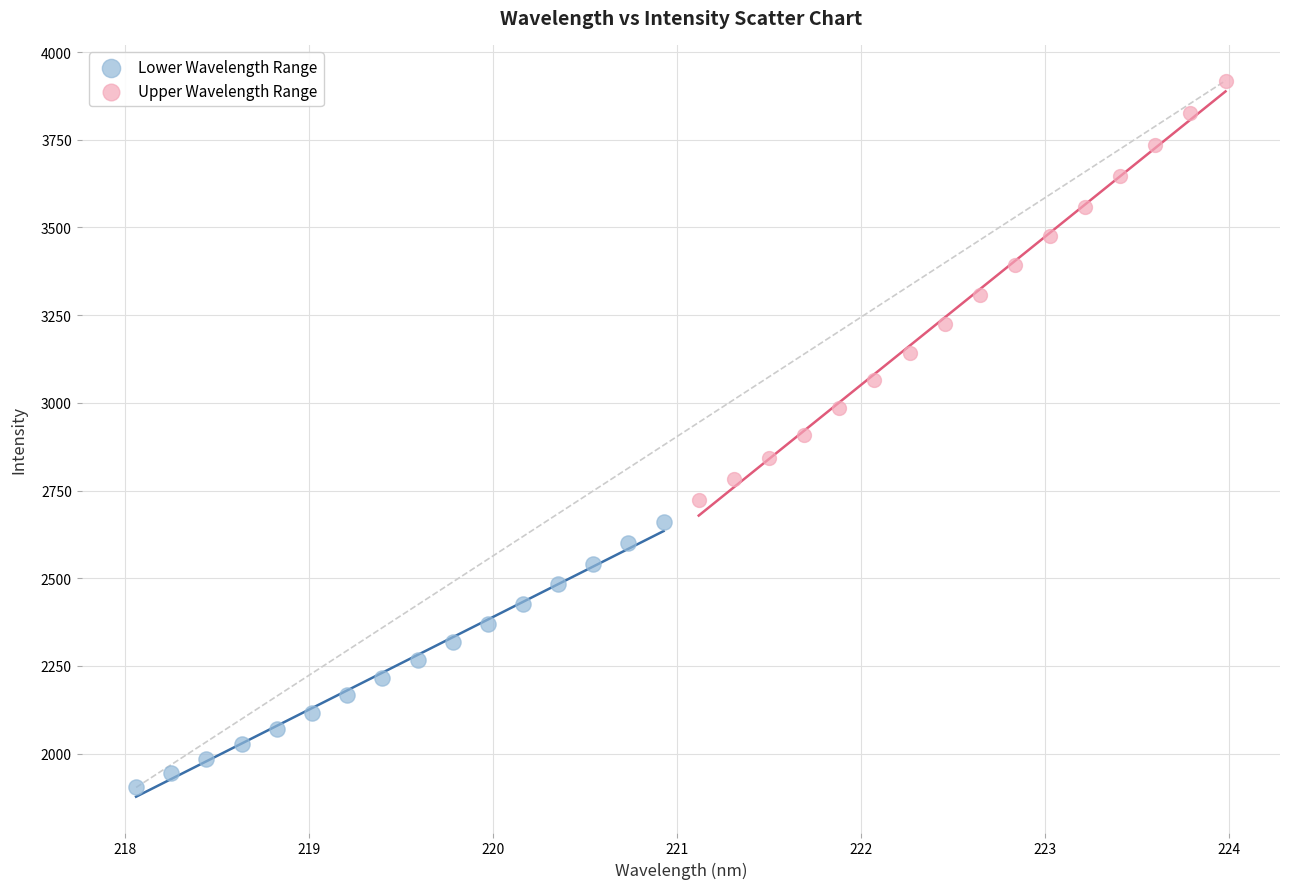

Which series contains the highest Y value?

Upper Wavelength Range